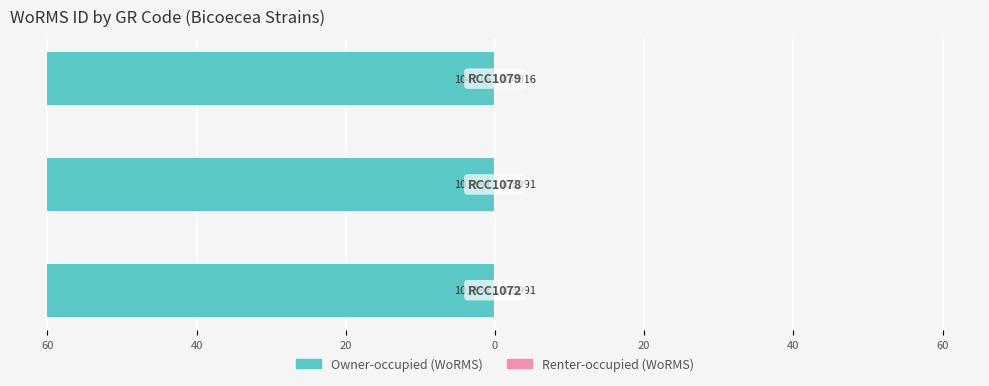

What is the value of the WoRMS ID (left) bar at the 3rd from the left?

-60.0